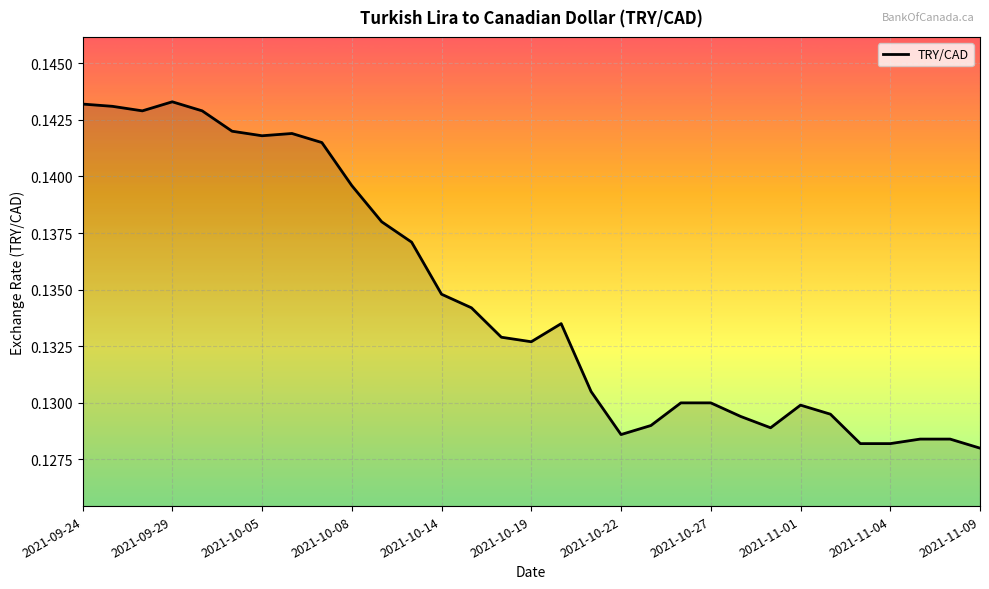

What is the label of the 7th point from the left?

2021-10-05